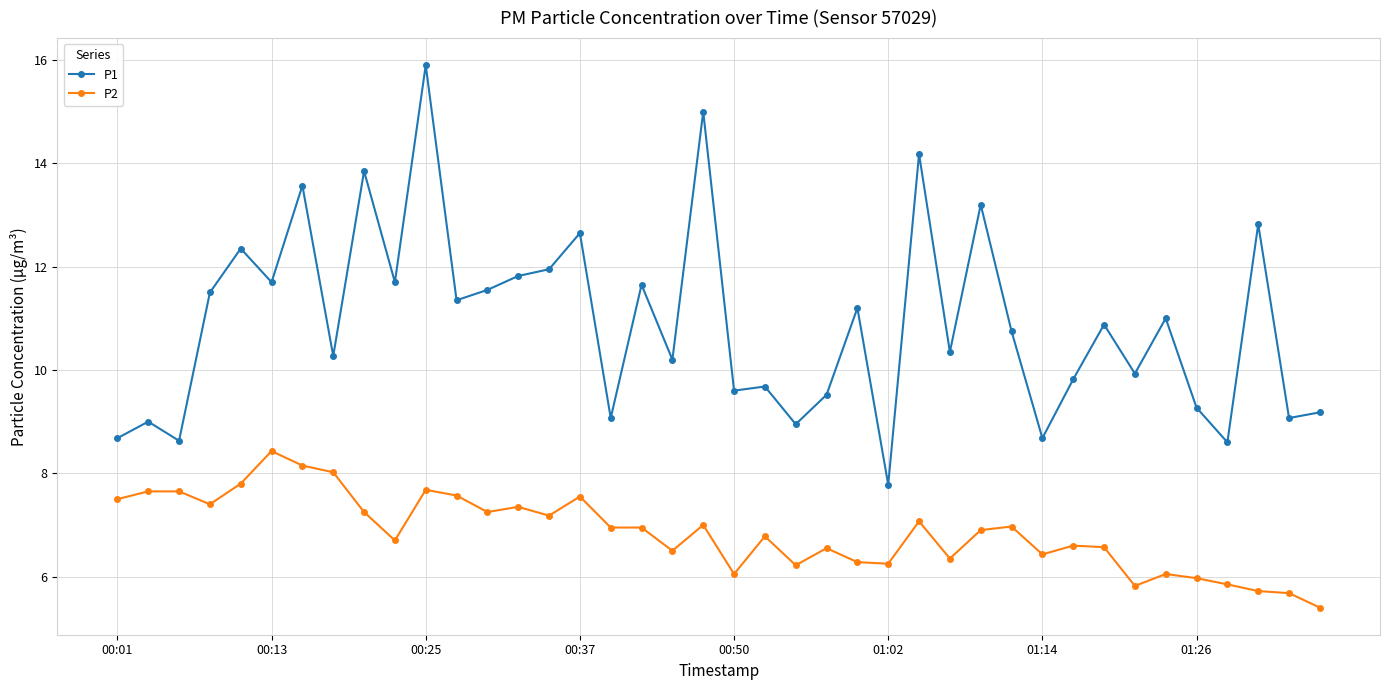

True or false: P1 has more than 1 points higher than both neighbors.

True